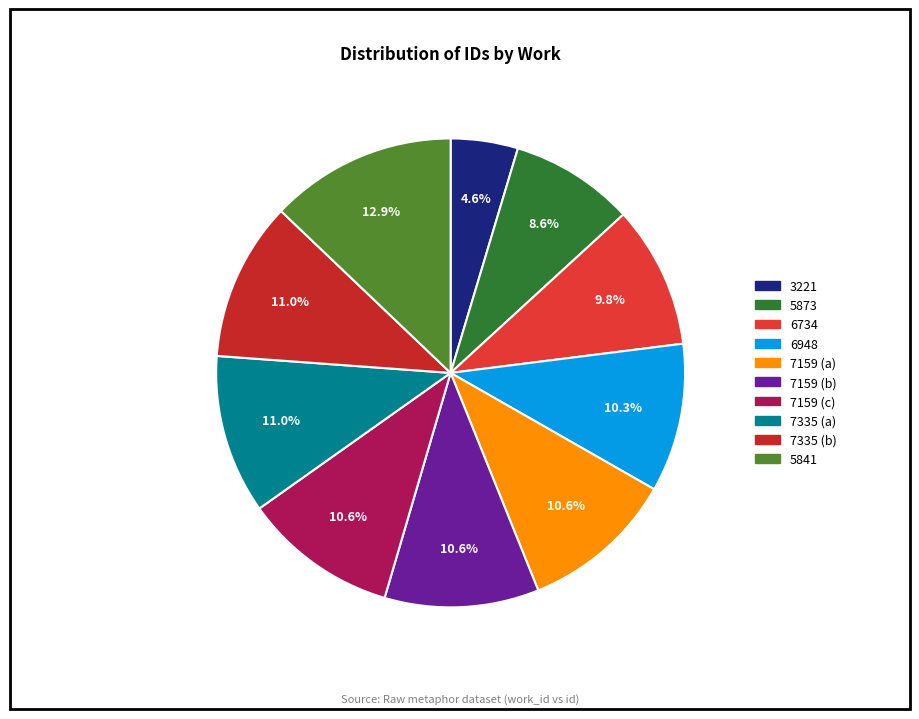

To the nearest percent, what portion does 7335 (a) represent?

11%